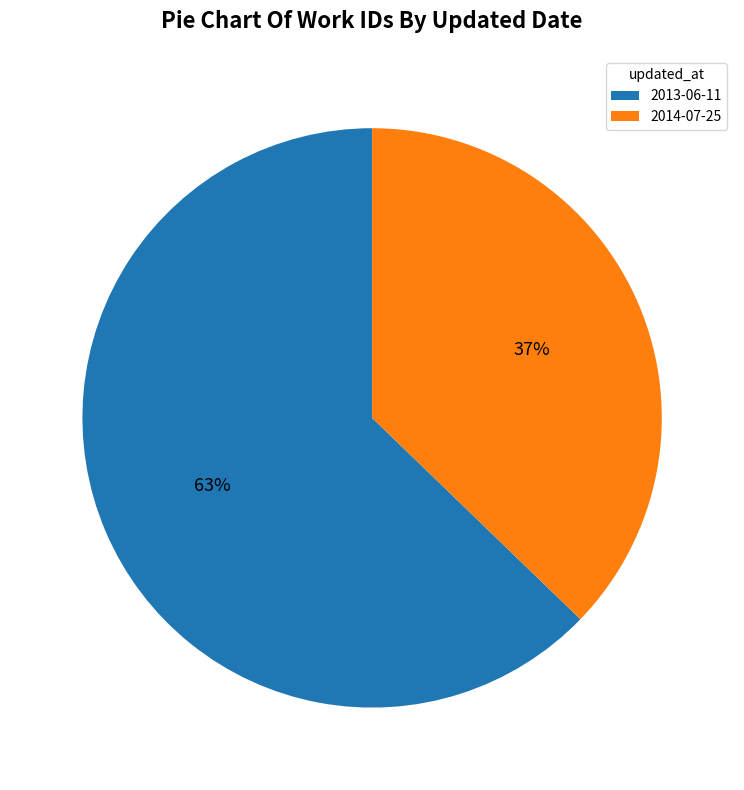

Which has a higher value, 2013-06-11 or 2014-07-25?

2013-06-11